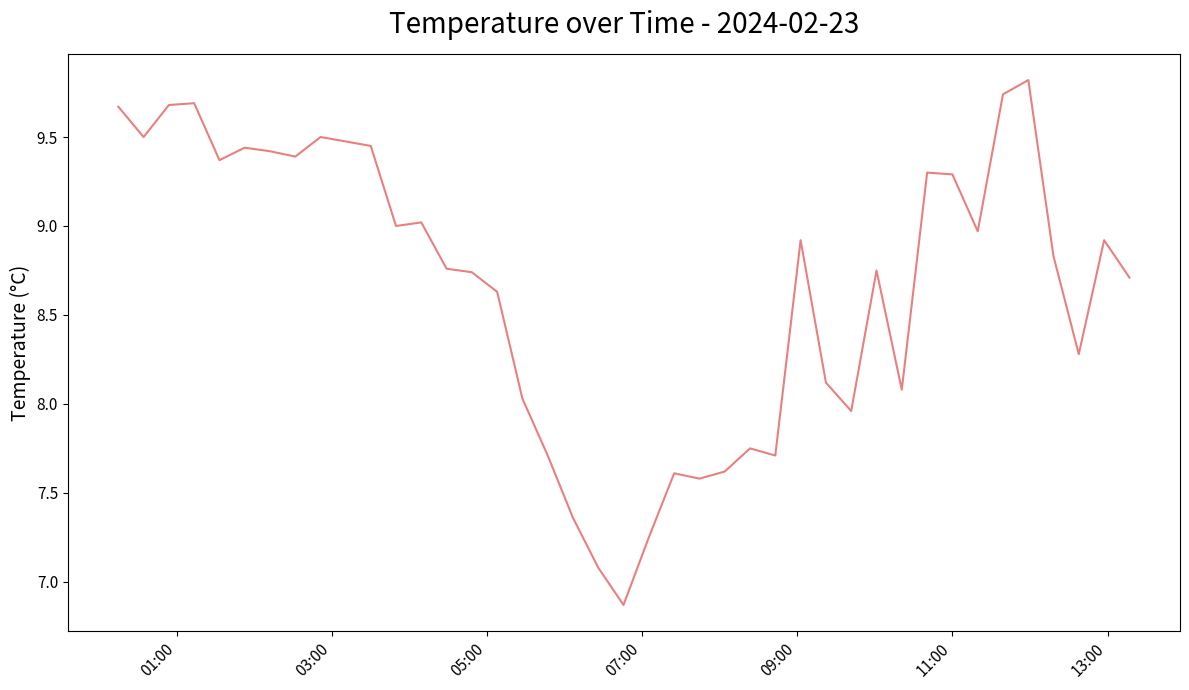

What is the greatest value displayed?

9.8